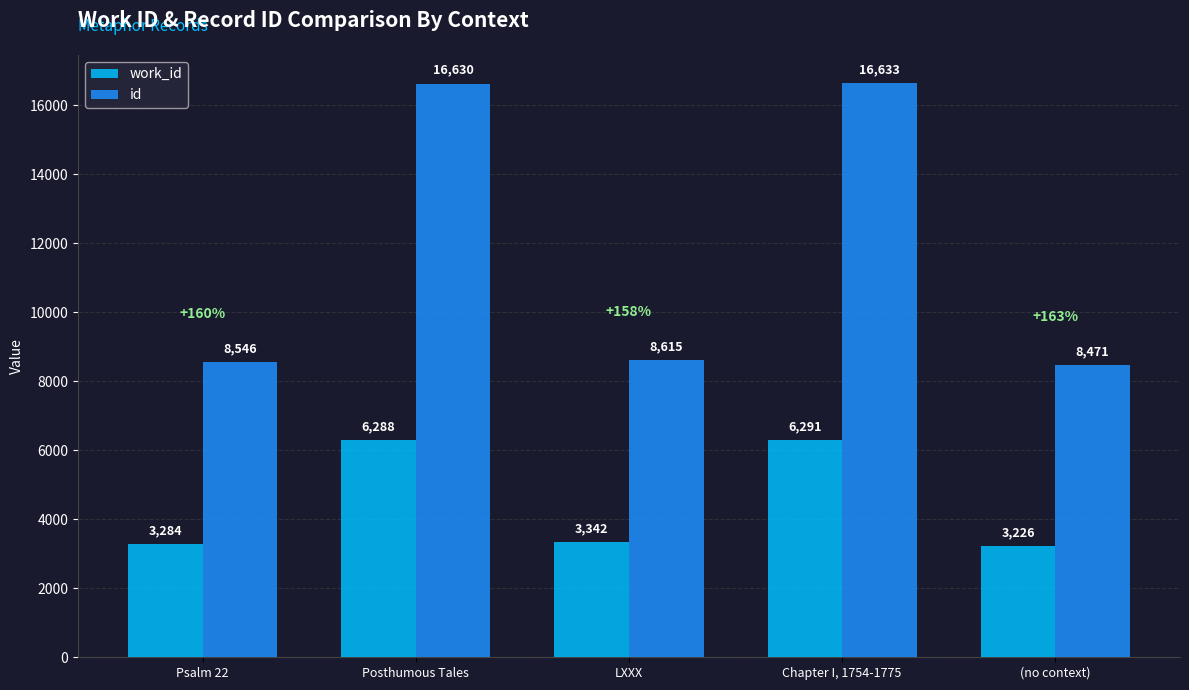

Reading right to left, extract all data points from this chart.

work_id: 3226	6291	3342	6288	3284
id: 8471	16633	8615	16630	8546